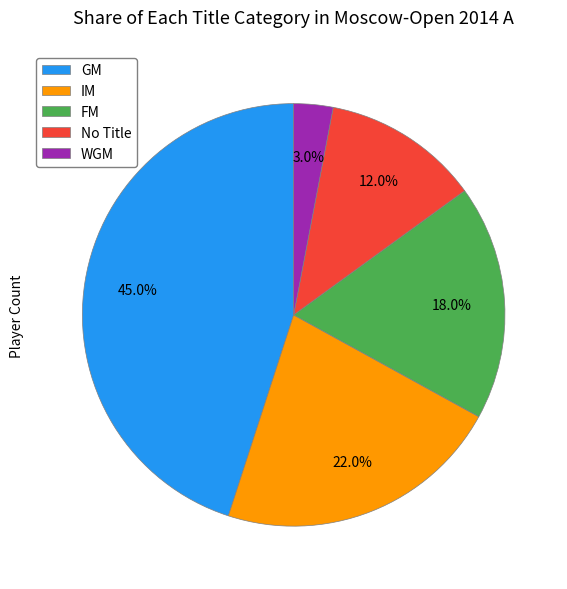

Which slice is the largest?

GM